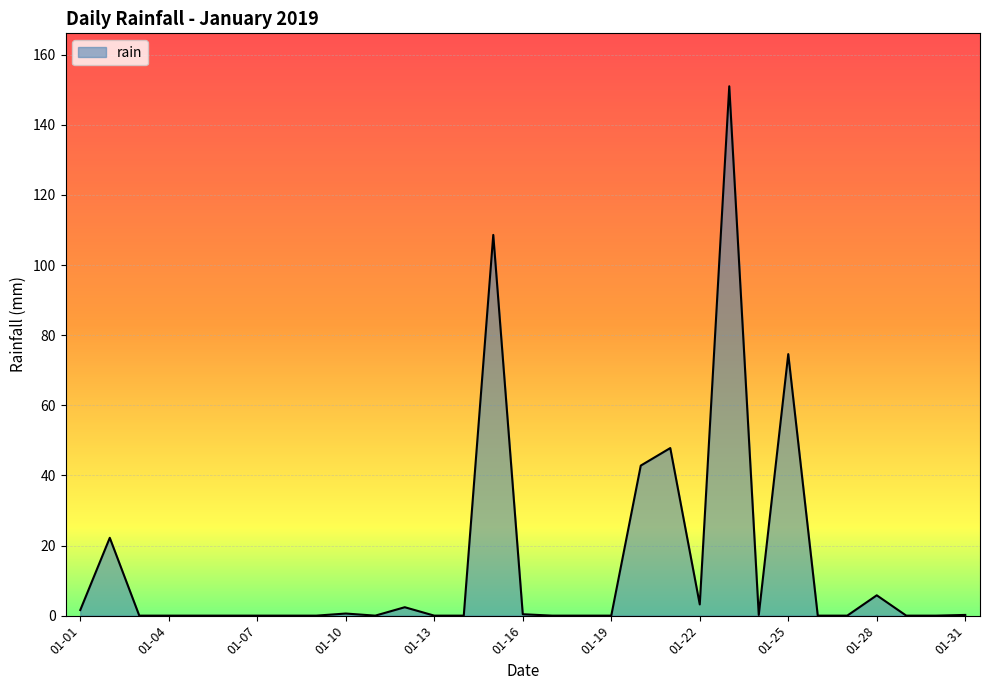

What is the difference between the maximum and minimum values?

151.0